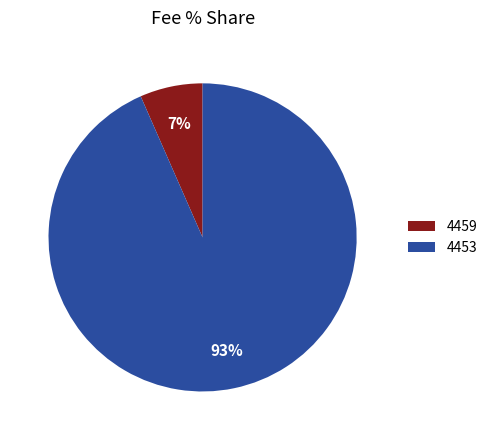

Rank the categories by value from lowest to highest.

4459, 4453